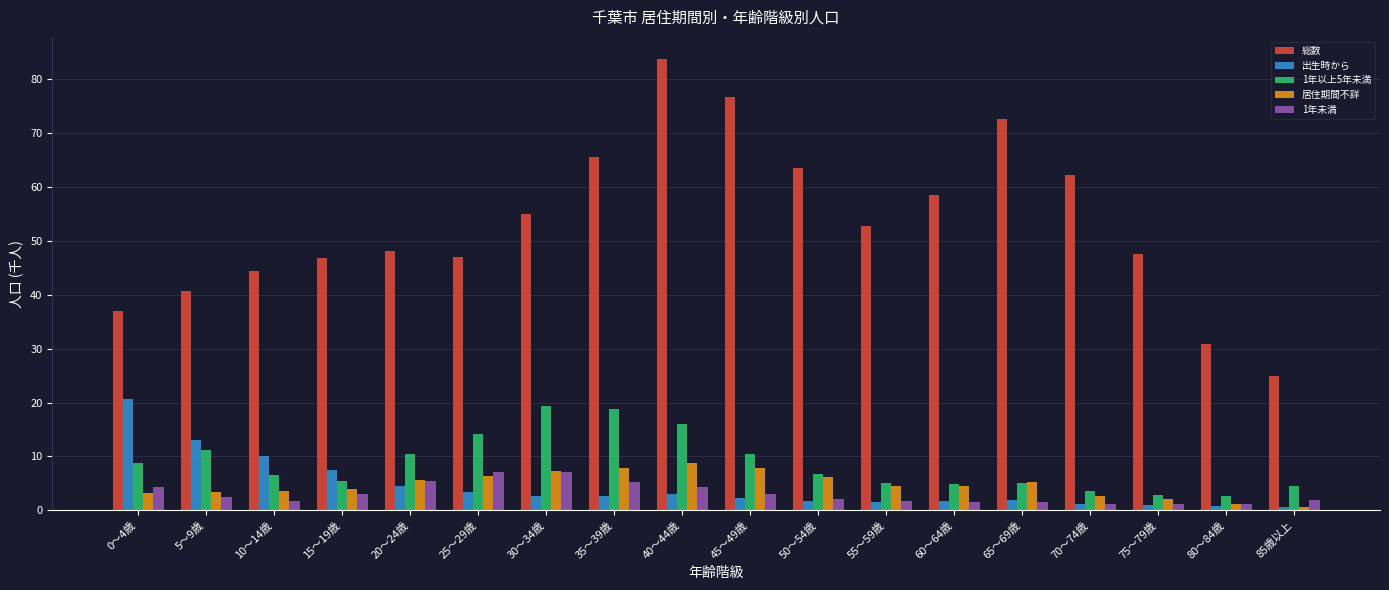

What is the lowest value of the 1年以上5年未満 series?

2.7